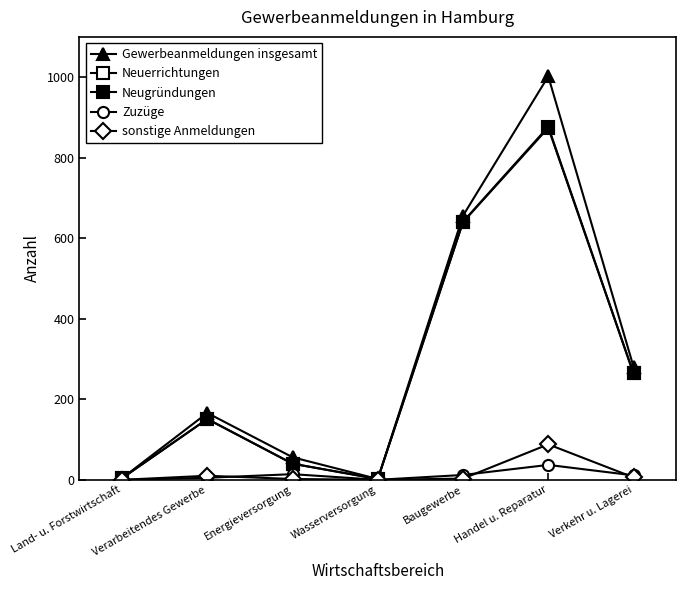

Is it true that Gewerbeanmeldungen insgesamt equals 1176 at Baugewerbe?

False